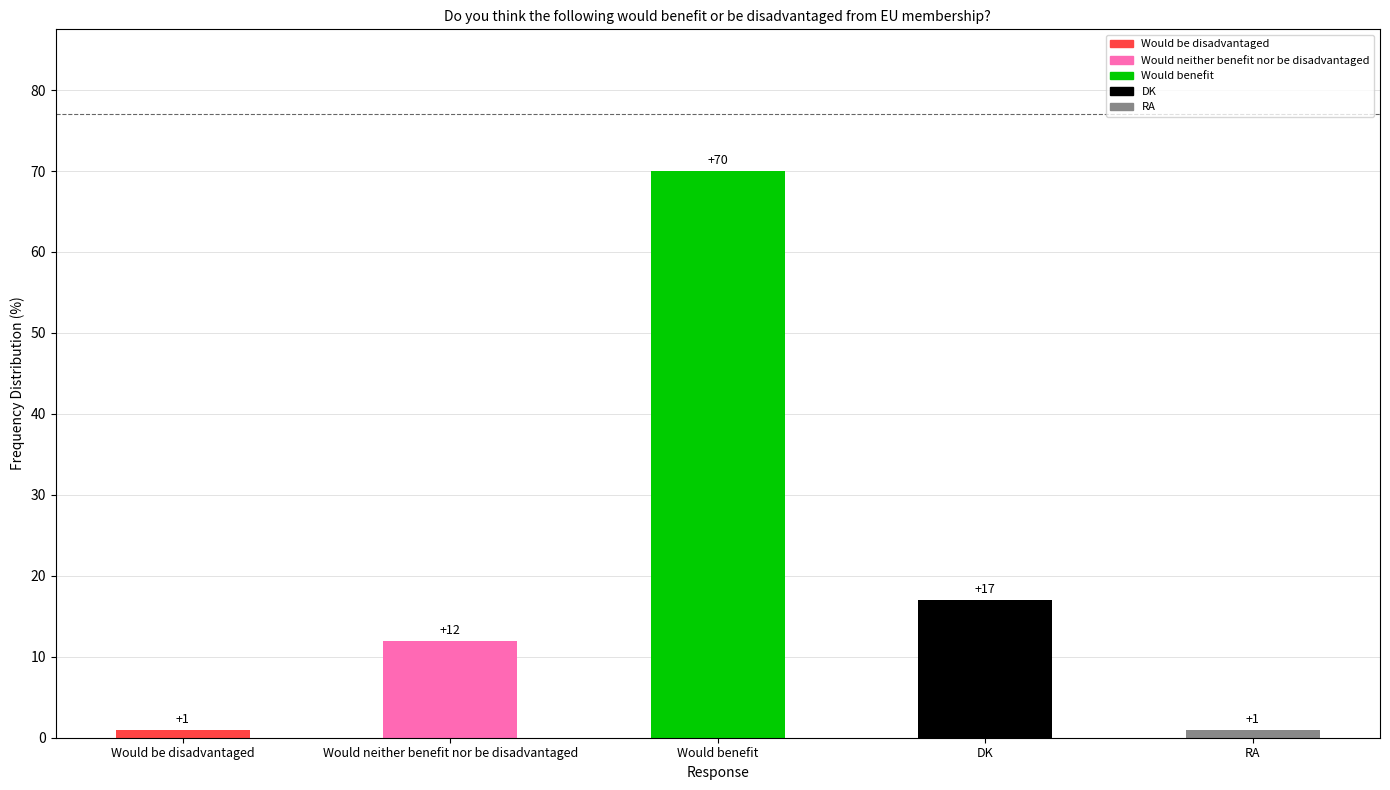

What is the value of the 5th bar from the left?

1